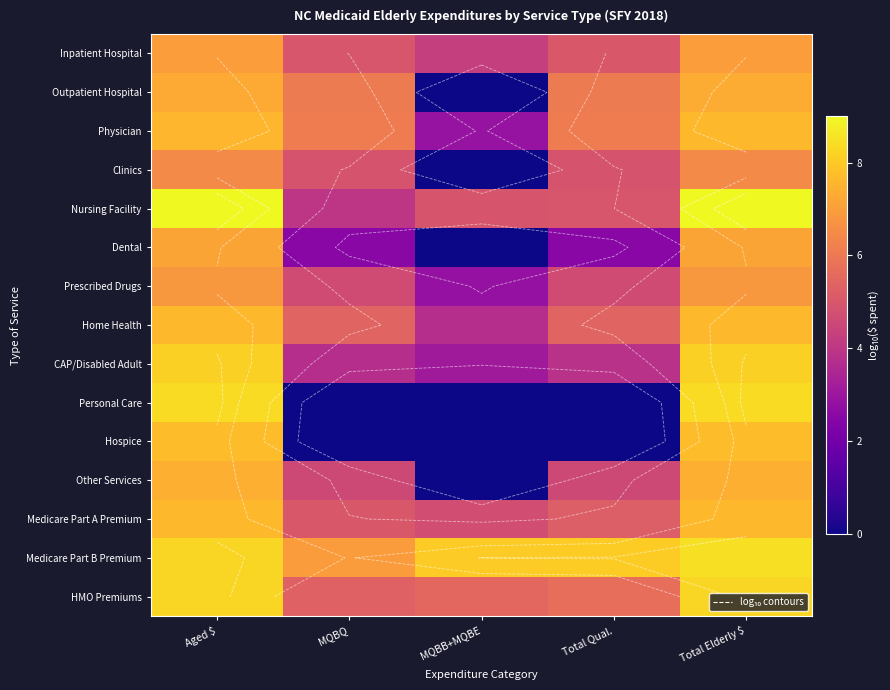

What is the difference between the second highest and minimum values in the Clinics series?

6.5